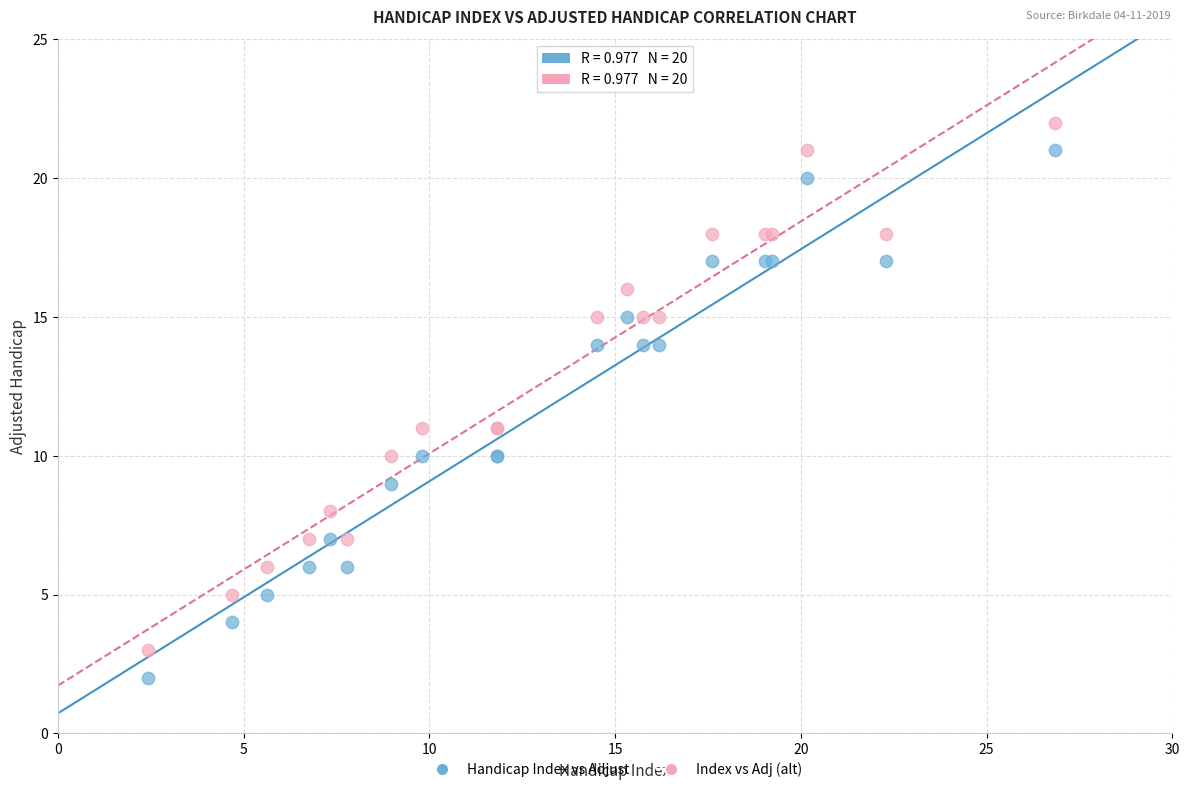

Which series contains the highest Y value?

Index vs Adj (alt)